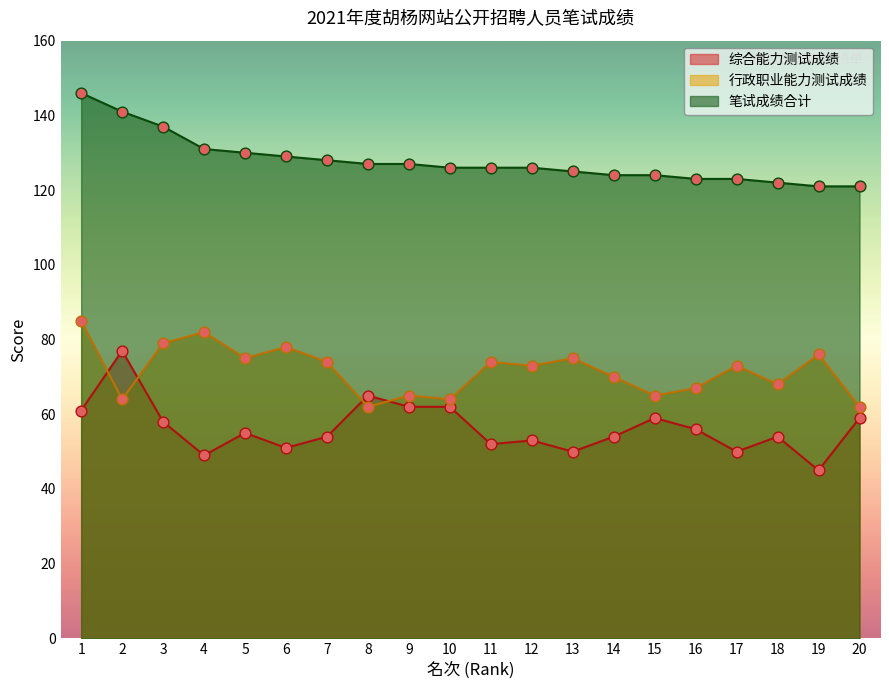

Is the value of 笔试成绩合计 at 14 greater than the value of 综合能力测试成绩 at 1?

Yes